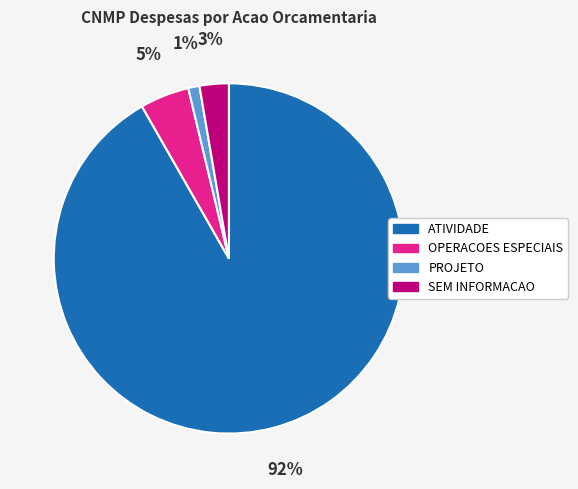

Between OPERACOES ESPECIAIS and PROJETO, which is larger?

OPERACOES ESPECIAIS